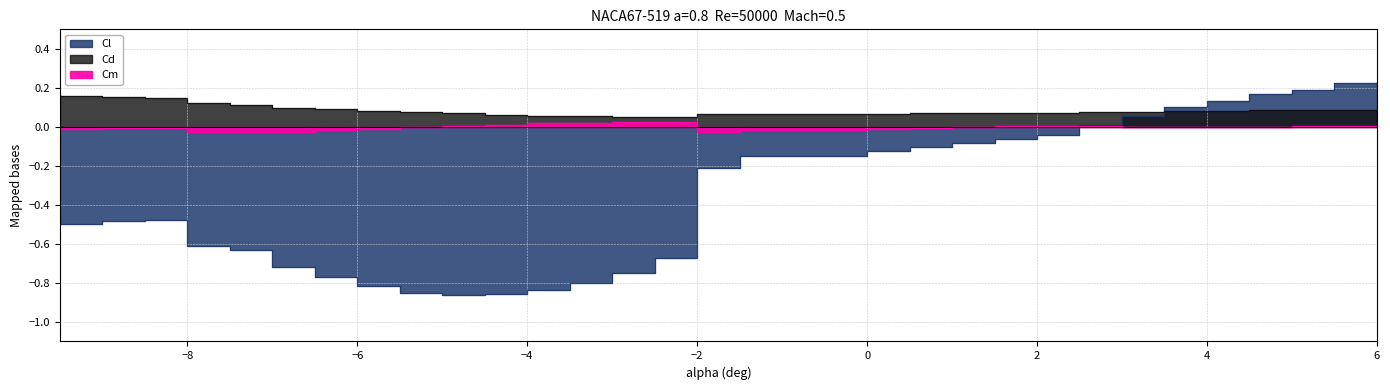

Reading left to right, list all the values displayed in this chart.

Cl: -0.5	-0.5	-0.5	-0.5	-0.6	-0.6	-0.7	-0.8	-0.8	-0.8	-0.9	-0.9	-0.8	-0.8	-0.7	-0.7	-0.2	-0.1	-0.1	-0.1	-0.1	-0.1	-0.0	0.0	0.1	0.1	0.1	0.2	0.2	0.2
Cd: 0.2	0.2	0.2	0.1	0.1	0.1	0.1	0.1	0.1	0.1	0.1	0.1	0.1	0.1	0.1	0.0	0.1	0.1	0.1	0.1	0.1	0.1	0.1	0.1	0.1	0.1	0.1	0.1	0.1	0.1
Cm: -0.0	-0.0	-0.0	-0.0	-0.0	-0.0	-0.0	-0.0	-0.0	-0.0	0.0	0.0	0.0	0.0	0.0	0.0	-0.0	-0.0	-0.0	-0.0	-0.0	0.0	0.0	0.0	0.0	-0.0	0.0	-0.0	0.0	0.0